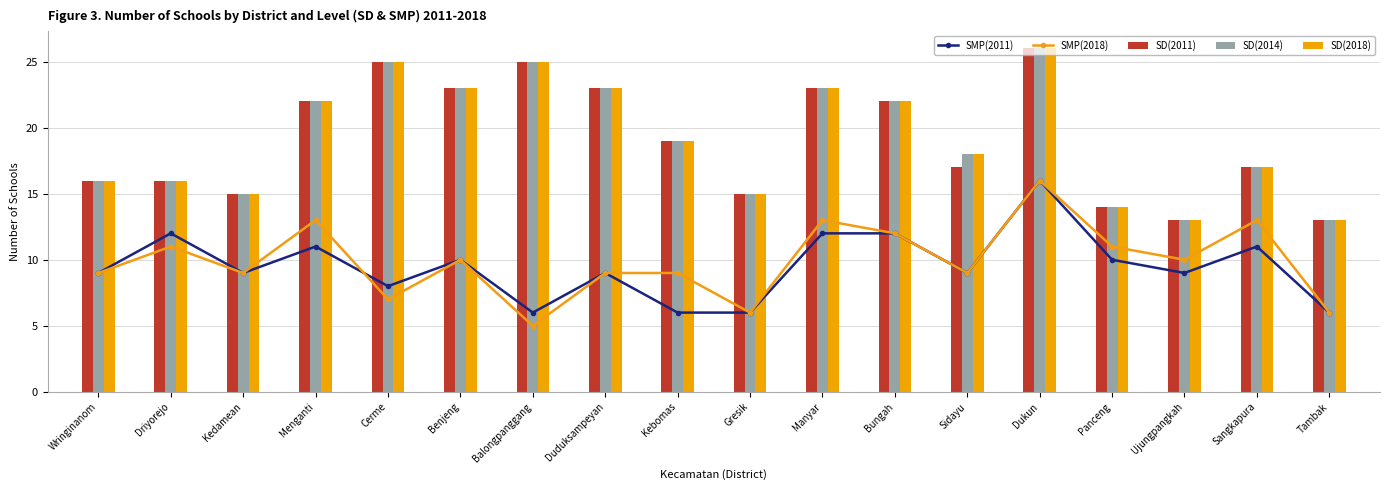

What is the total value across all series at Benjeng?

89